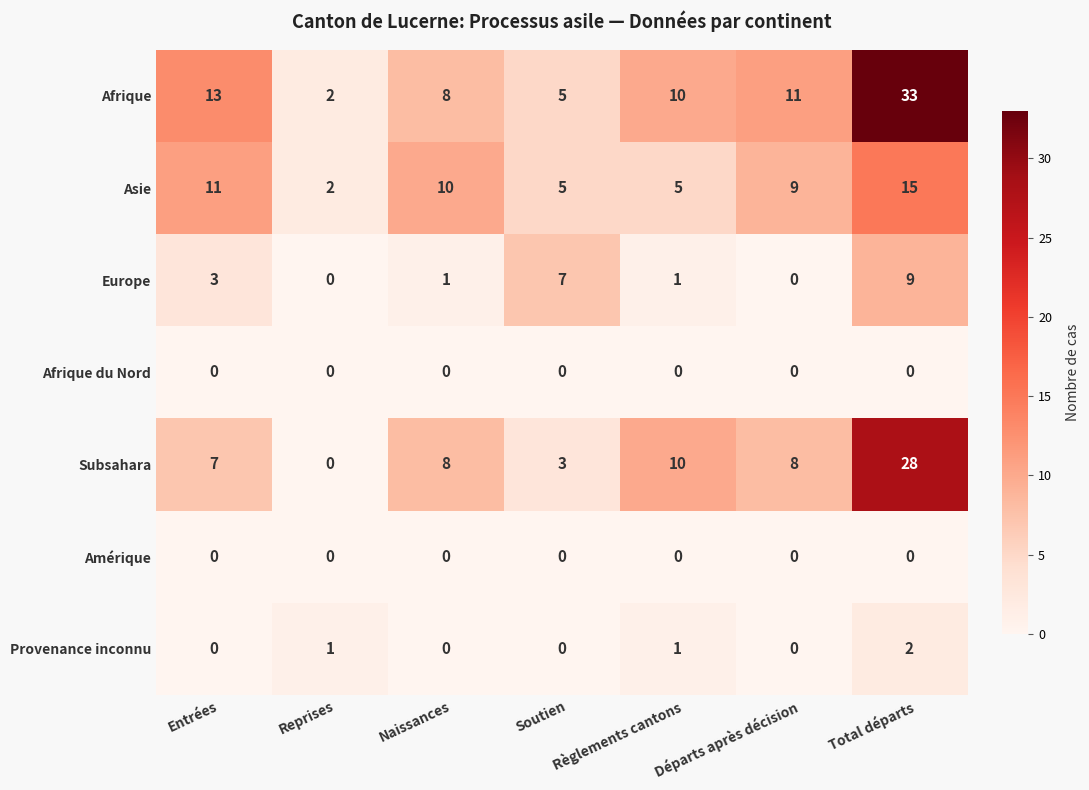

Between Soutien and Total départs, which series saw the biggest shift?

Afrique